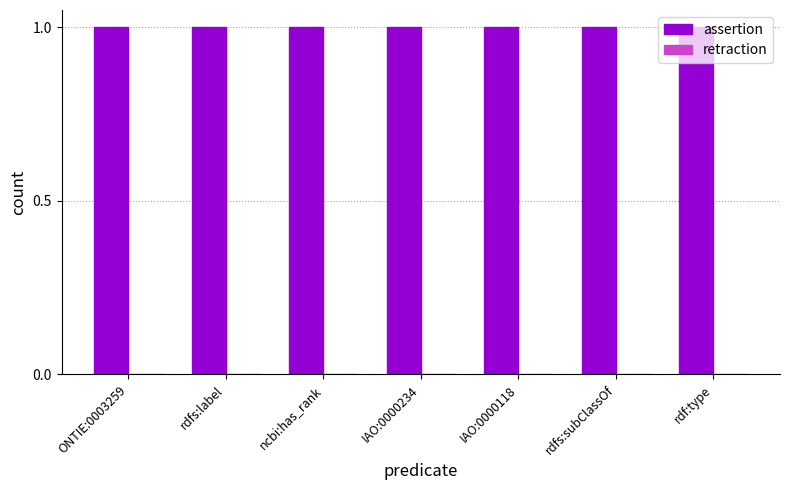

List the series in order of their overall mean, lowest first.

retraction, assertion